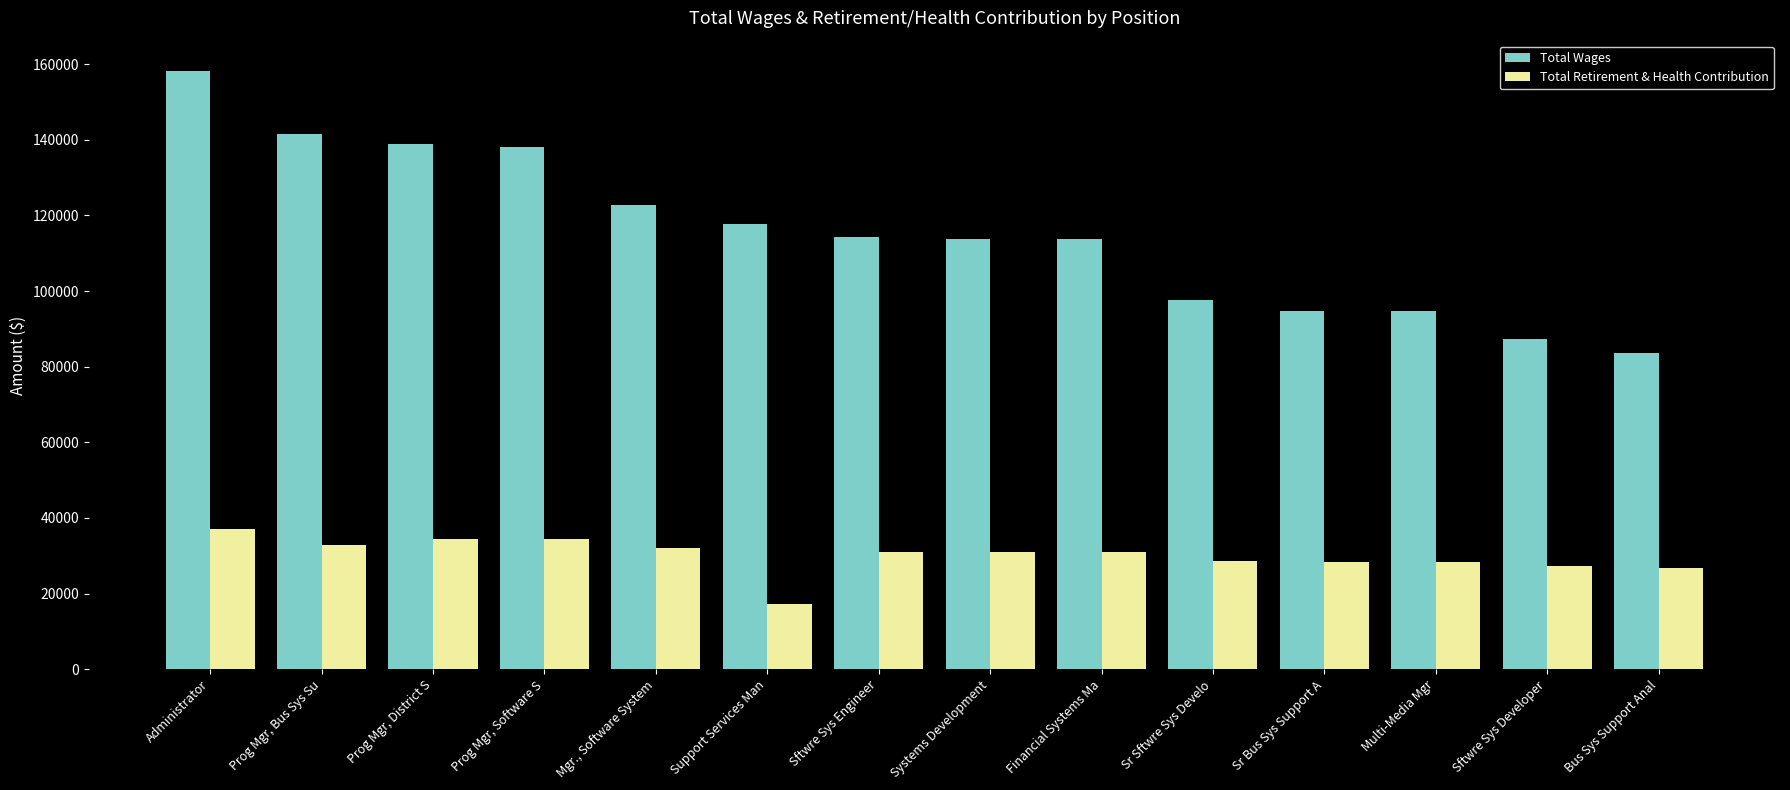

What are all the series names shown in the legend?

Total Wages, Total Retirement & Health Contribution